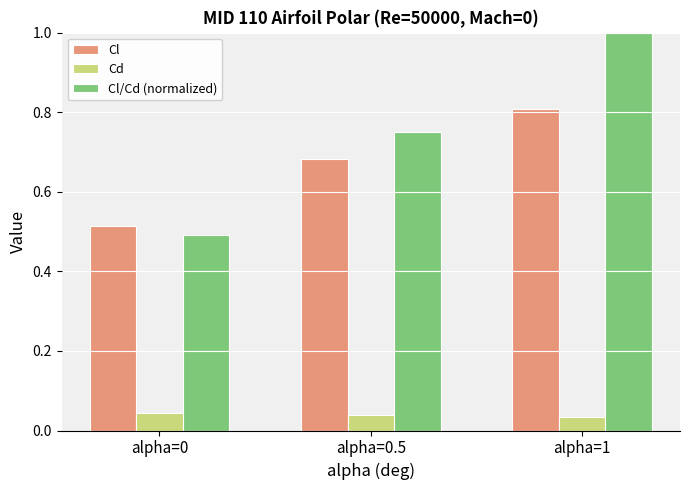

True or false: Cl/Cd (normalized) has a value of 0.3 at alpha=0.

False